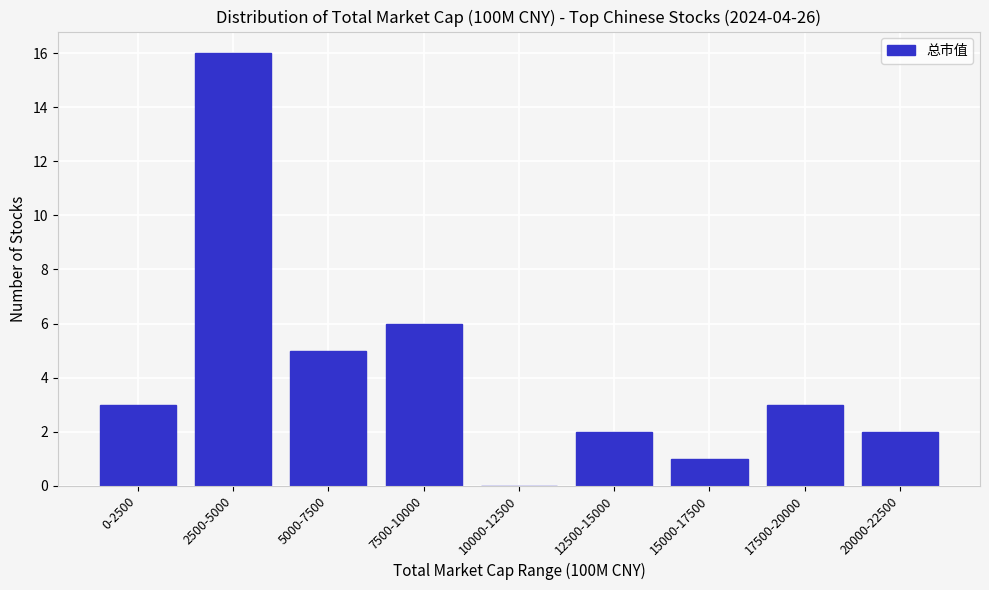

Reading left to right, transcribe all the data shown in this chart.

0-2500=3	2500-5000=16	5000-7500=5	7500-10000=6	10000-12500=0	12500-15000=2	15000-17500=1	17500-20000=3	20000-22500=2